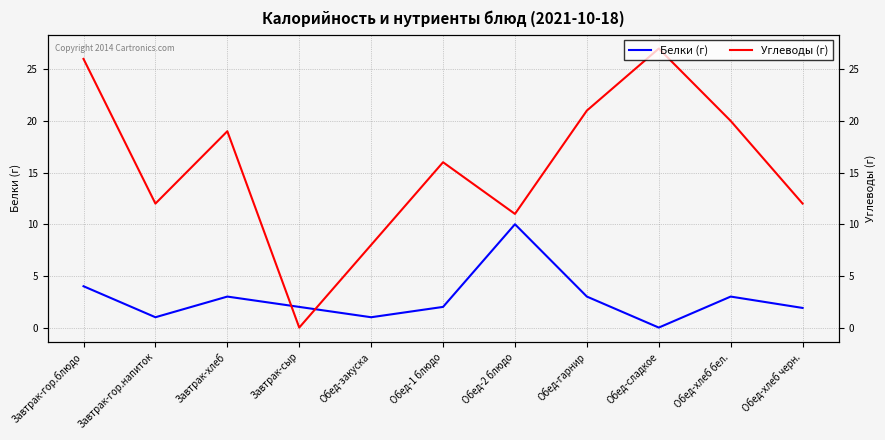

What are all the series names shown in the legend?

Белки (г), Углеводы (г)